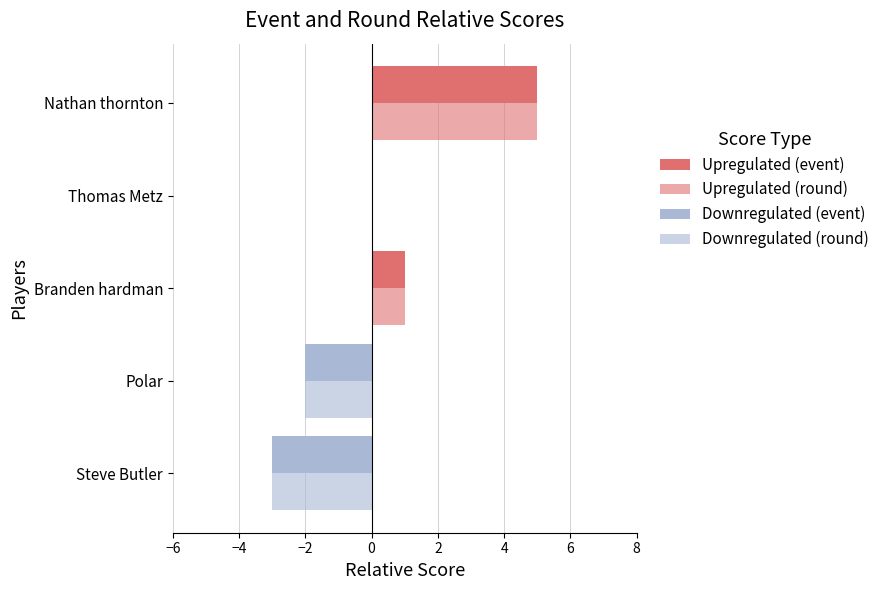

At how many categories does at least one series exceed -2?

5